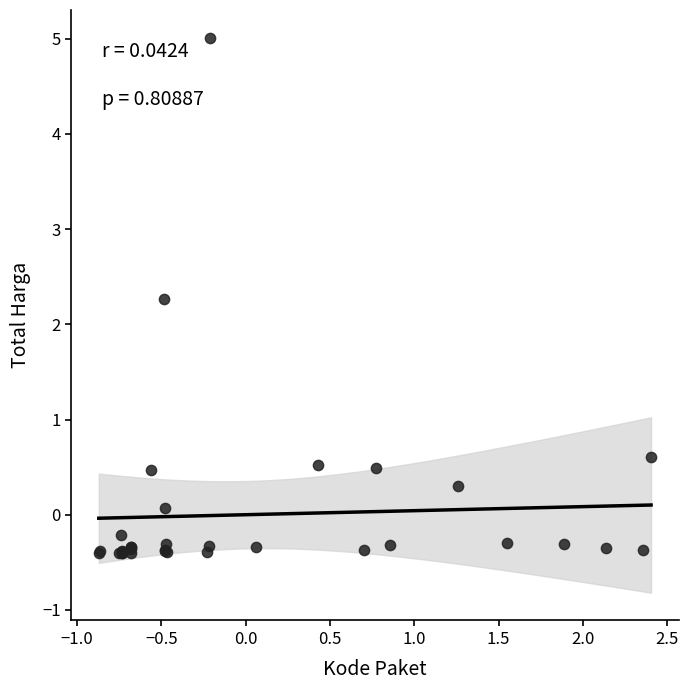

What Y value in the scatter plot is closest to 2?

2.3